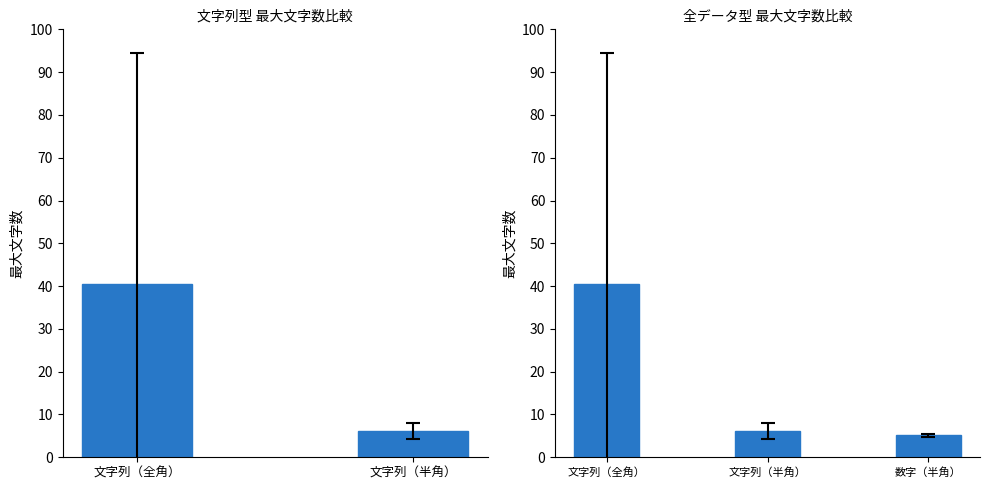

The value at 文字列（全角） is 67.6. True or false?

False